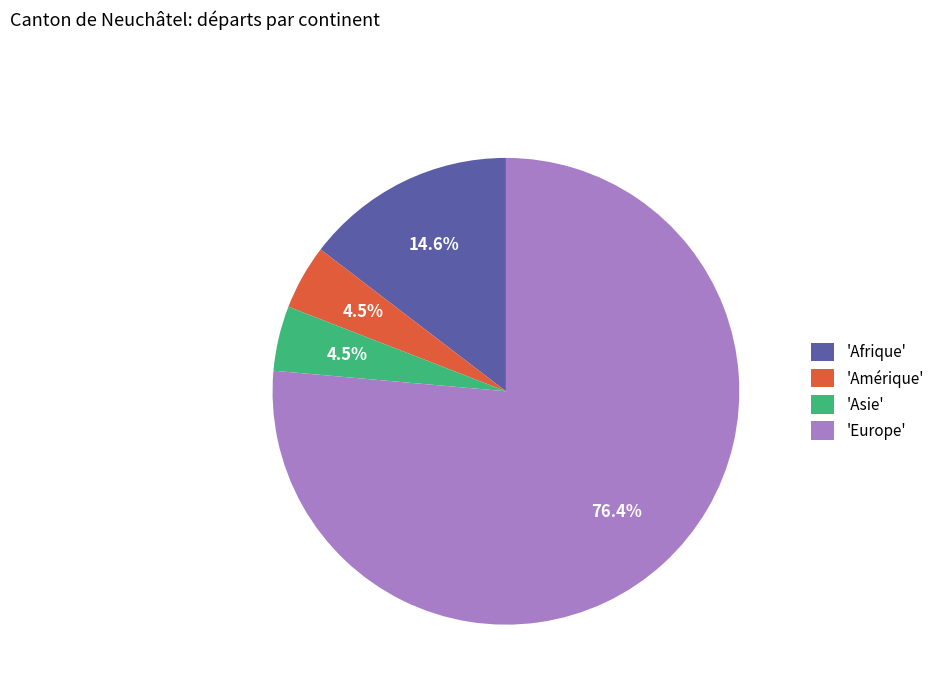

What percentage do 'Afrique' and 'Europe' together represent?

91.0%